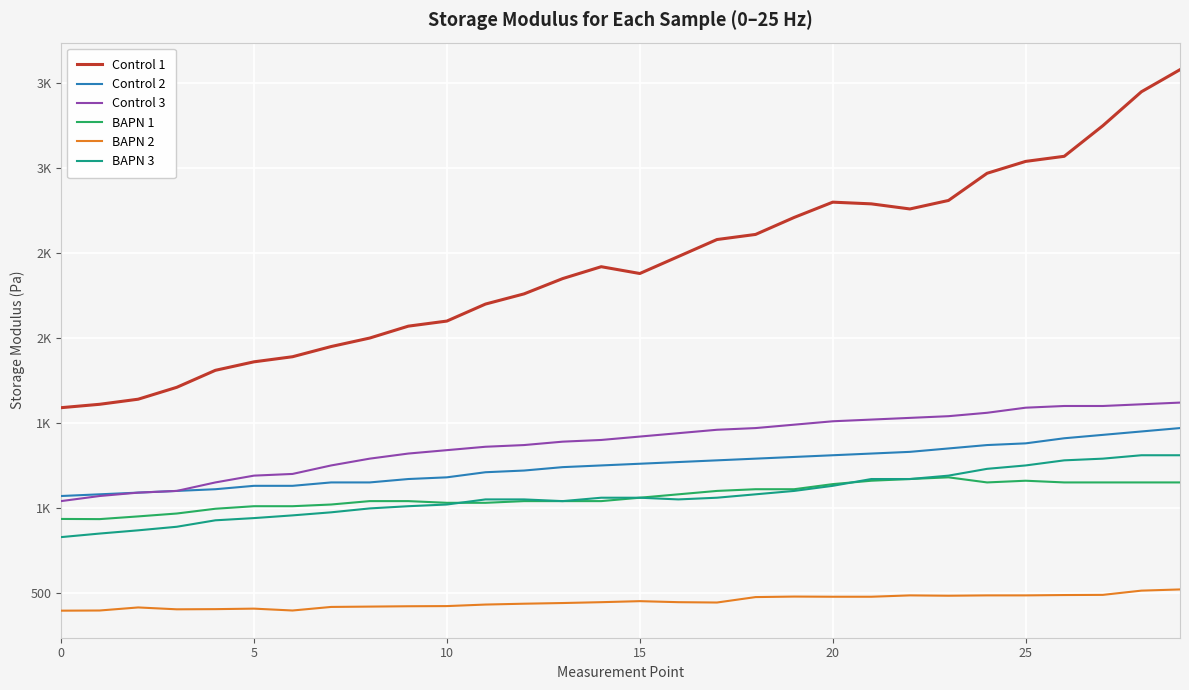

Reading left to right, transcribe all the data shown in this chart.

Control 1: 1590	1610	1640	1710	1810	1860	1890	1950	2000	2070	2100	2200	2260	2350	2420	2380	2480	2580	2610	2710	2800	2790	2760	2810	2970	3040	3070	3250	3450	3580
Control 2: 1070	1080	1090	1100	1110	1130	1130	1150	1150	1170	1180	1210	1220	1240	1250	1260	1270	1280	1290	1300	1310	1320	1330	1350	1370	1380	1410	1430	1450	1470
Control 3: 1040	1070	1090	1100	1150	1190	1200	1250	1290	1320	1340	1360	1370	1390	1400	1420	1440	1460	1470	1490	1510	1520	1530	1540	1560	1590	1600	1600	1610	1620
BAPN 1: 935	934	950	967	995	1010	1010	1020	1040	1040	1030	1030	1040	1040	1040	1060	1080	1100	1110	1110	1140	1160	1170	1180	1150	1160	1150	1150	1150	1150
BAPN 2: 395	396	414	403	404	407	396	417	419	421	422	431	436	440	445	451	445	443	475	478	477	477	485	483	485	485	487	488	513	520
BAPN 3: 828	849	868	889	927	940	956	974	997	1010	1020	1050	1050	1040	1060	1060	1050	1060	1080	1100	1130	1170	1170	1190	1230	1250	1280	1290	1310	1310